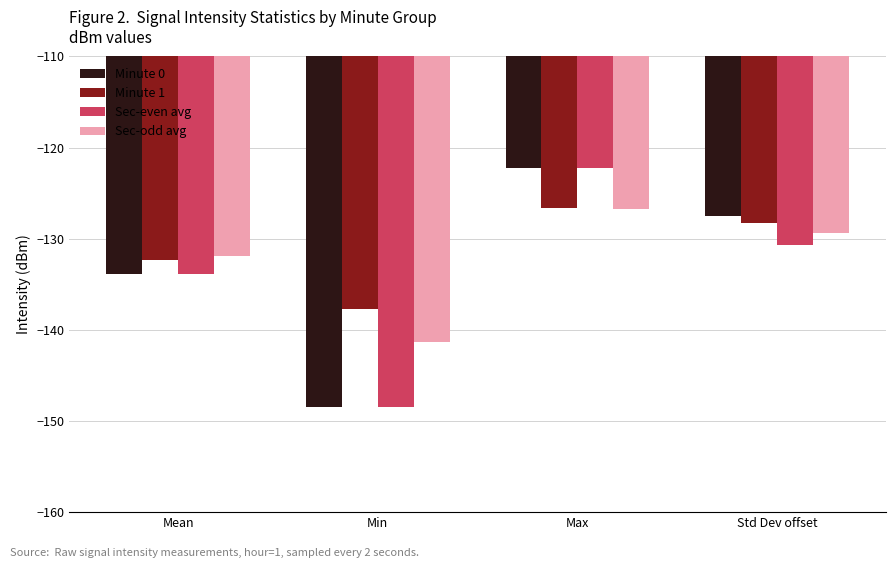

Reading left to right, transcribe all the data shown in this chart.

Minute 0: -133.9	-148.5	-122.2	-127.5
Minute 1: -132.4	-137.7	-126.6	-128.2
Sec-even avg: -133.9	-148.5	-122.2	-130.7
Sec-odd avg: -131.8	-141.4	-126.8	-129.3